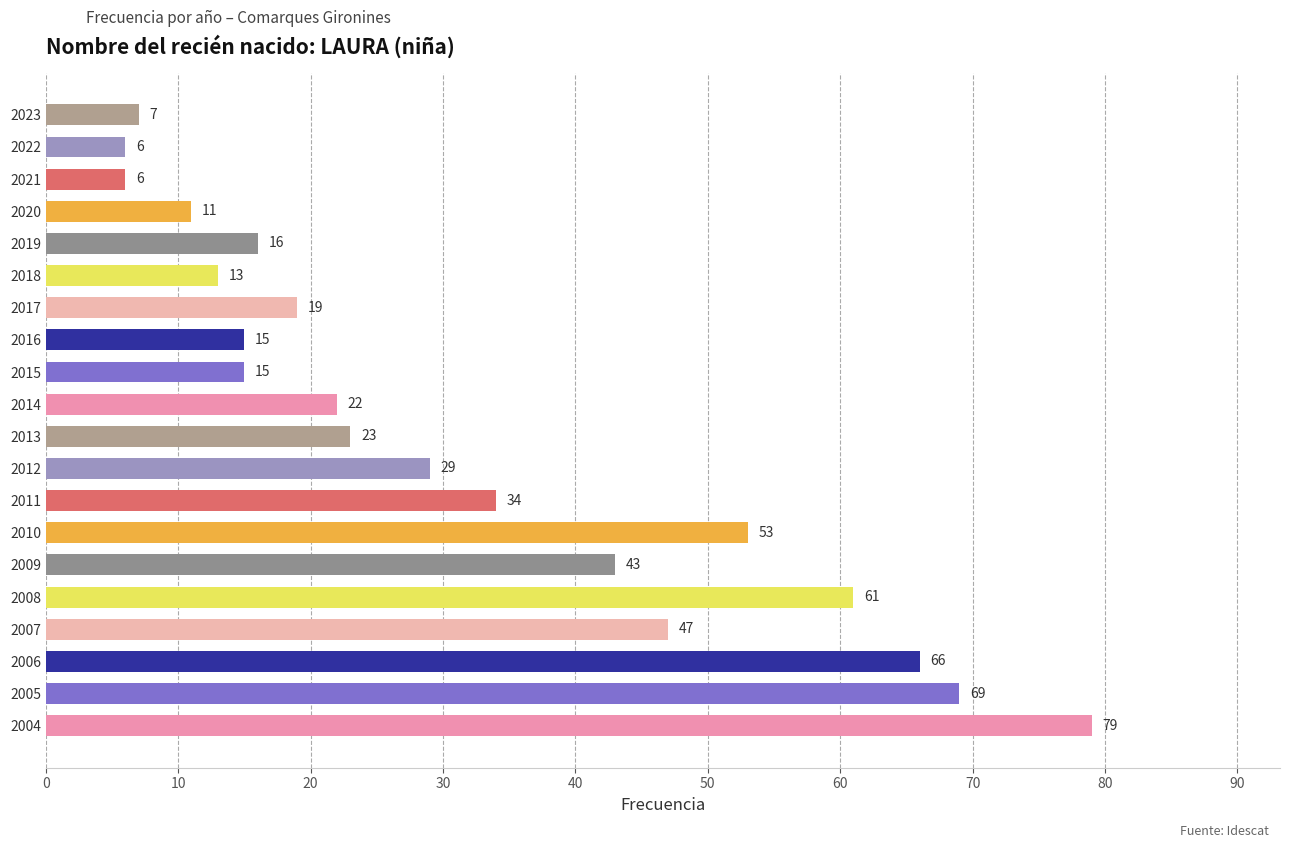

What is the difference between the maximum and minimum values?

73